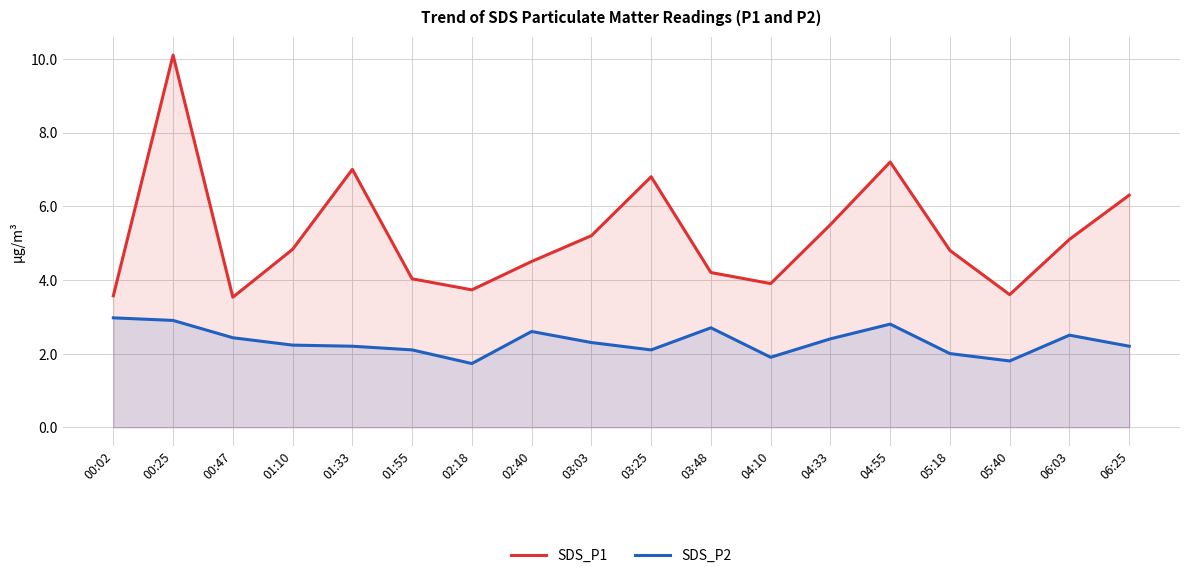

At how many categories does at least one series exceed 5?

8